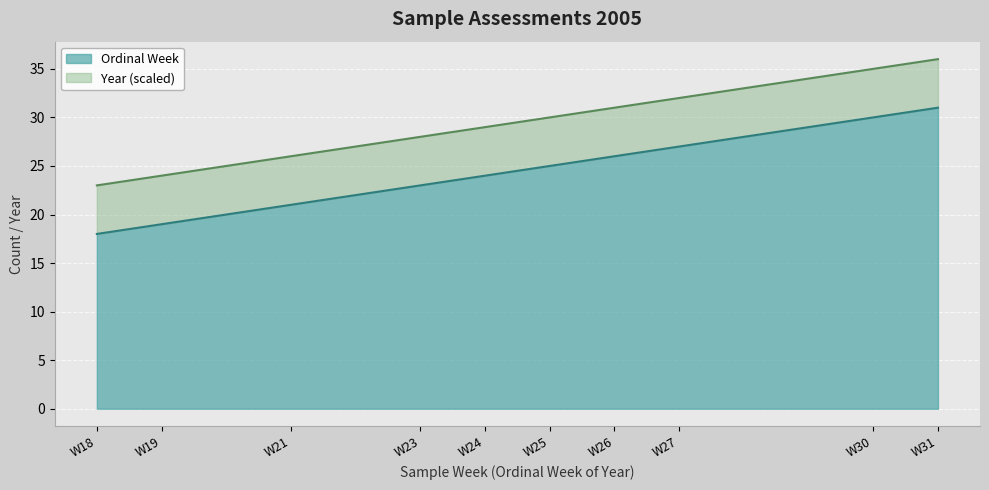

What is the sum of all values?

244